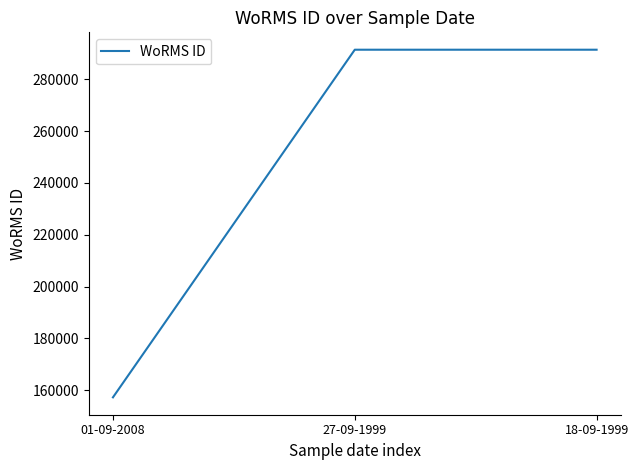

How many series are shown in this chart?

1